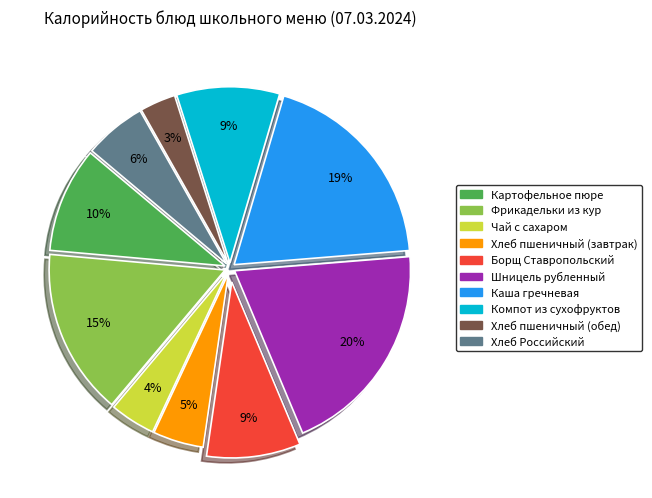

Does Хлеб пшеничный (обед) represent more than half of the total?

No